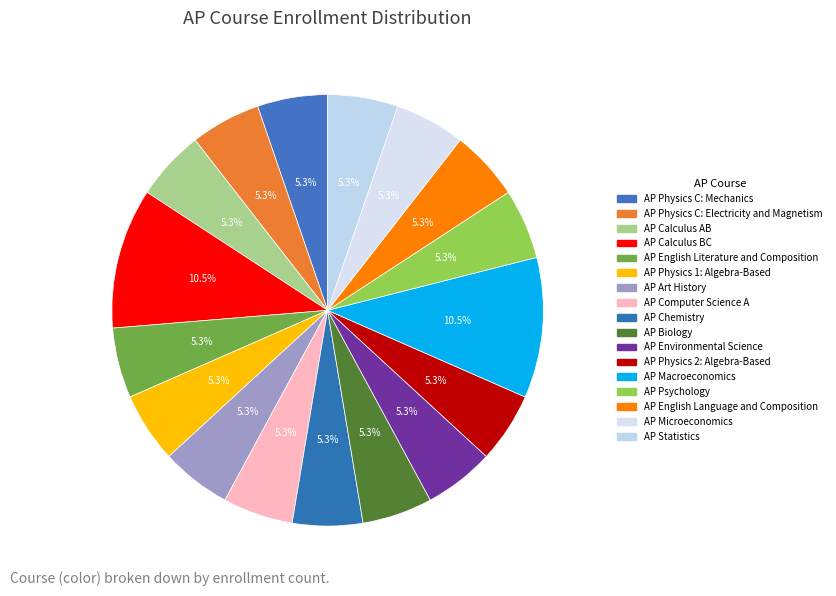

What percentage is the AP Computer Science A slice, to the nearest percent?

5%